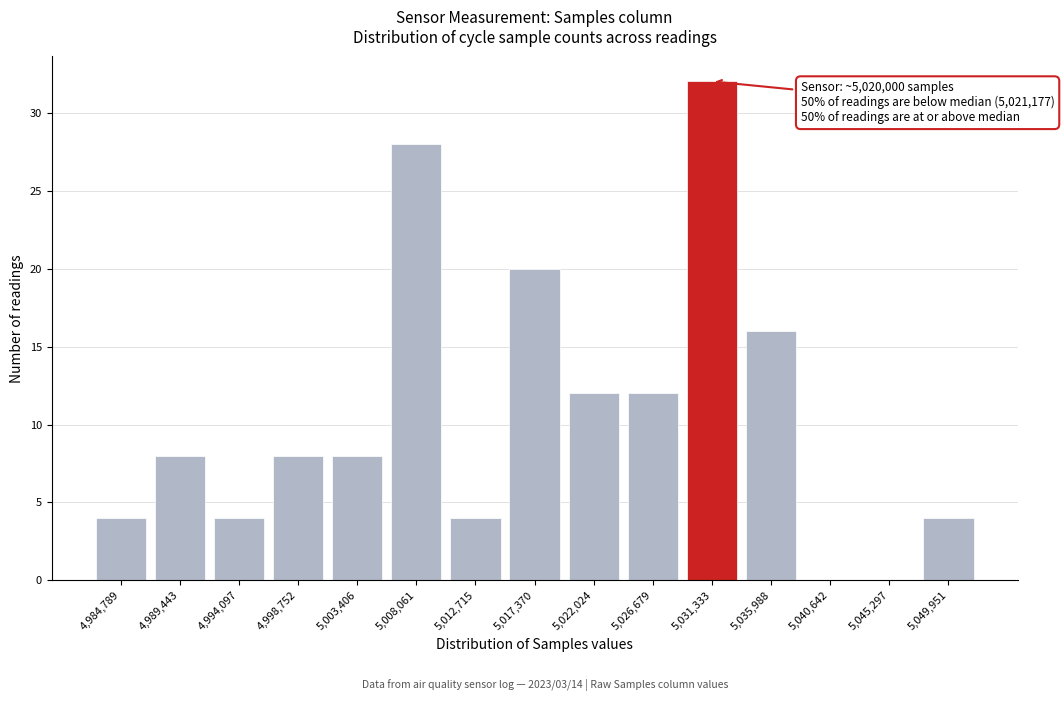

Reading right to left, list all the values displayed in this chart.

5,049,951=4	5,045,297=0	5,040,642=0	5,035,988=16	5,031,333=32	5,026,679=12	5,022,024=12	5,017,370=20	5,012,715=4	5,008,061=28	5,003,406=8	4,998,752=8	4,994,097=4	4,989,443=8	4,984,789=4